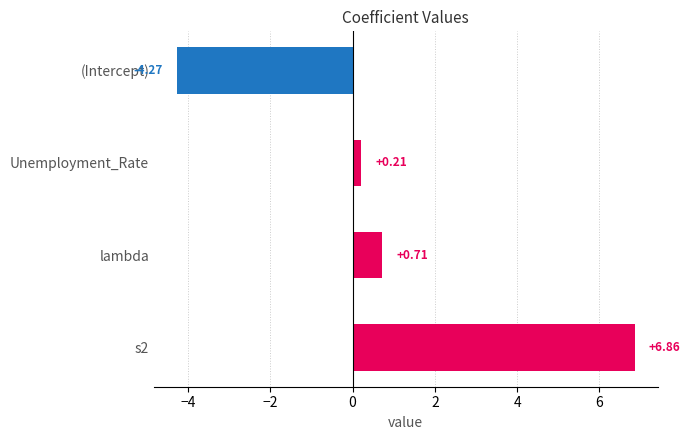

How many categories are shown in the chart?

4